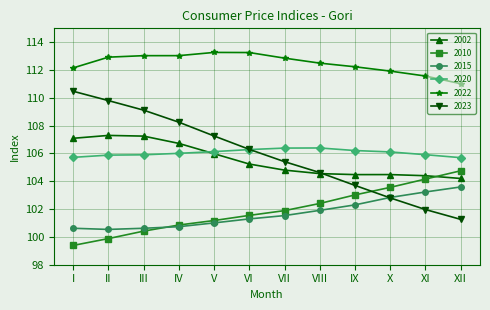

What is the total value across all series at X?

631.7